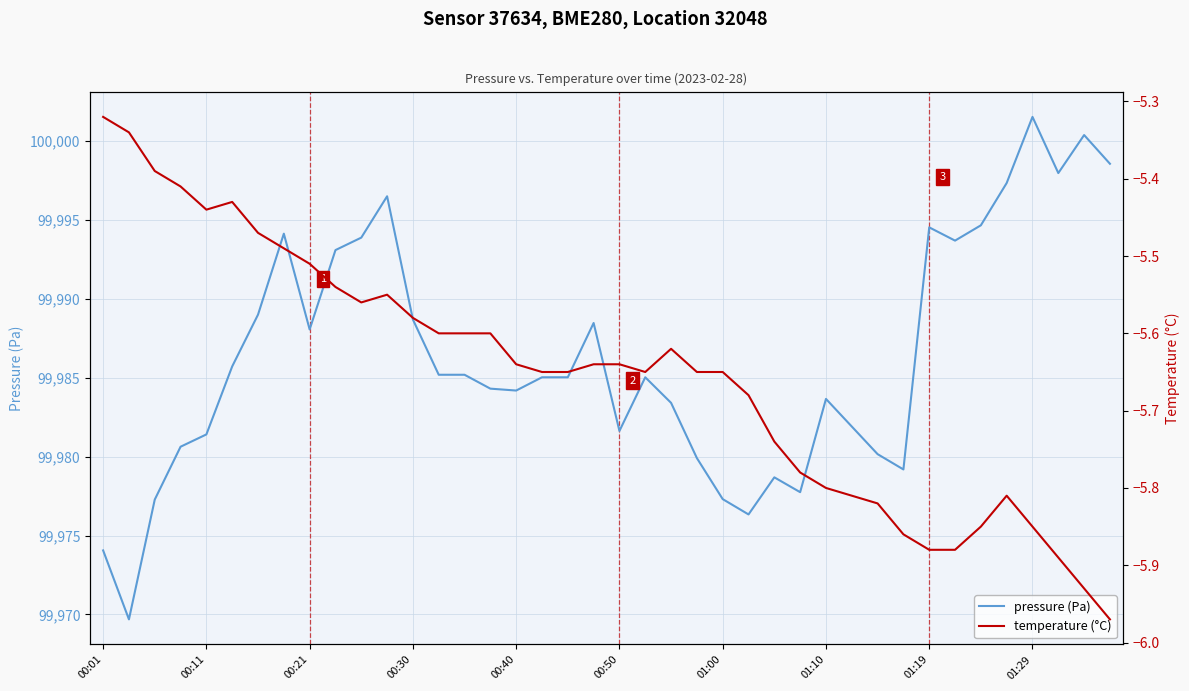

True or false: pressure (Pa) and temperature (°C) intersect in this chart.

False